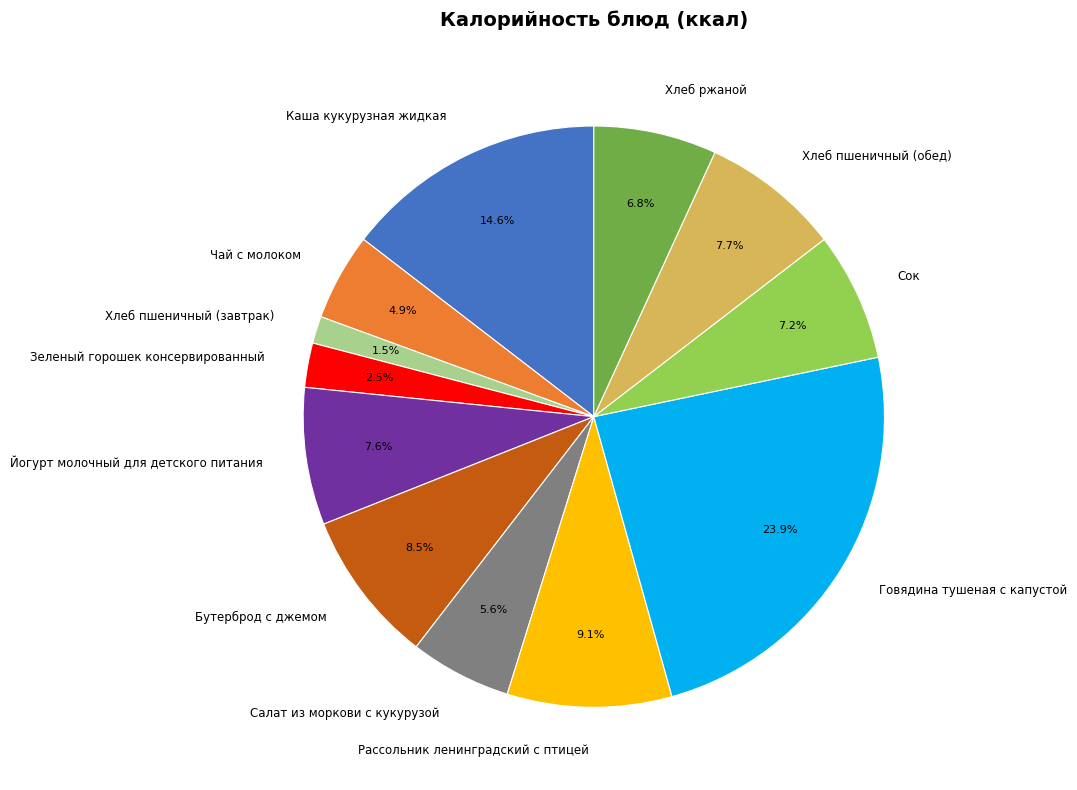

What portion of the pie excludes Салат из моркови с кукурузой?

94.4%